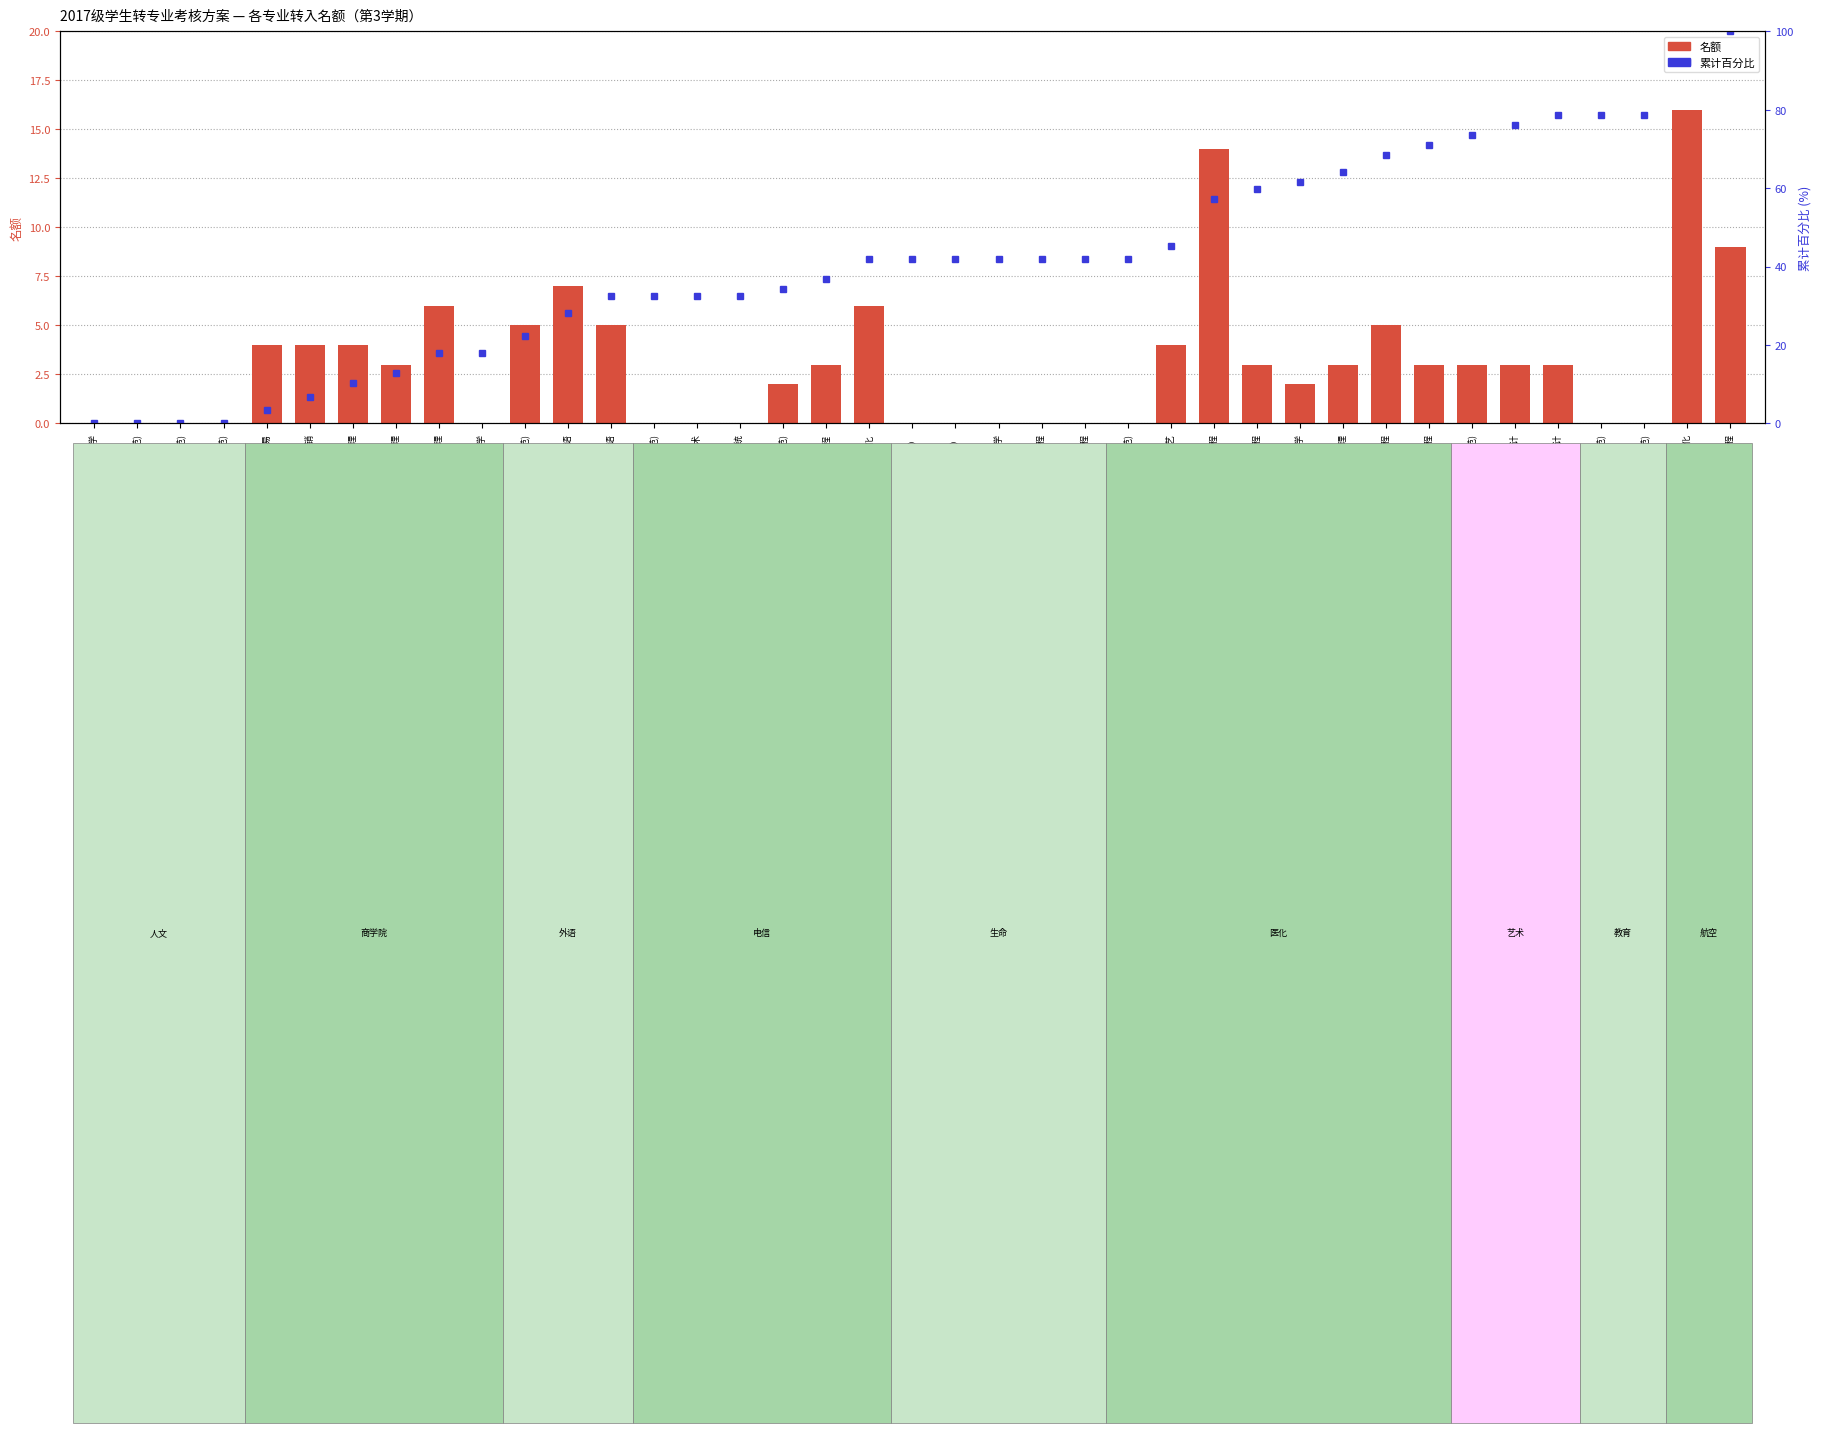

What is the total value across all series at 英语(师范)?

27.2